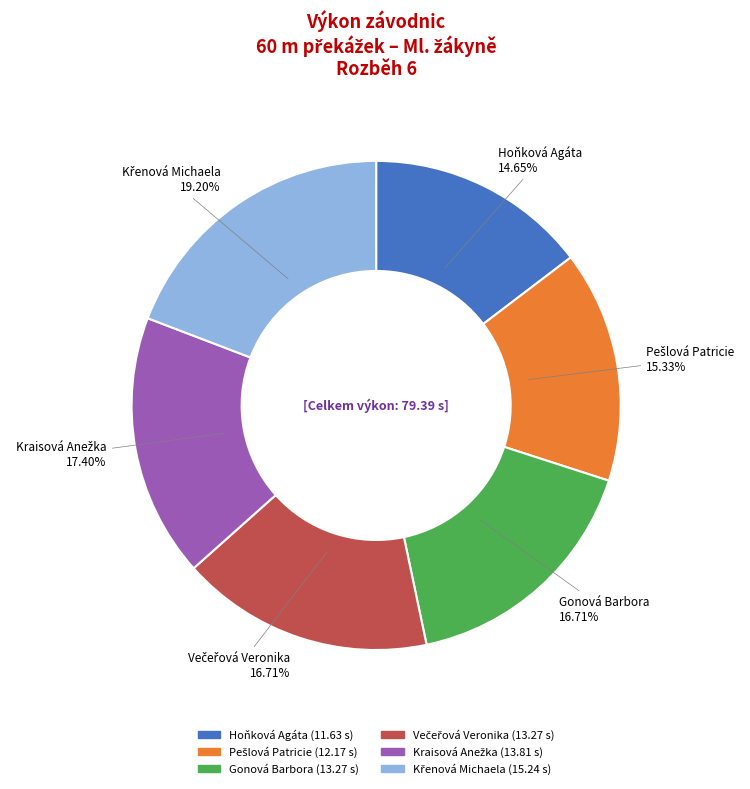

What percentage is the Gonová Barbora slice, to the nearest percent?

17%